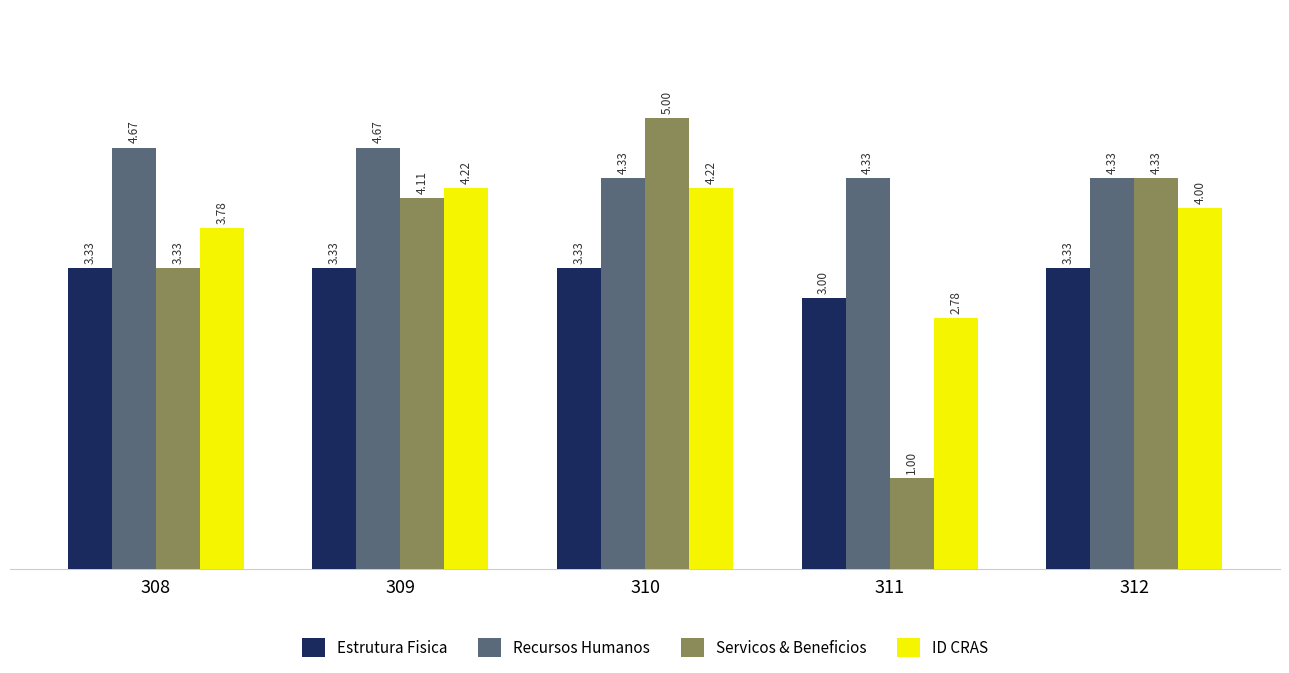

What is the smallest value displayed?

1.0